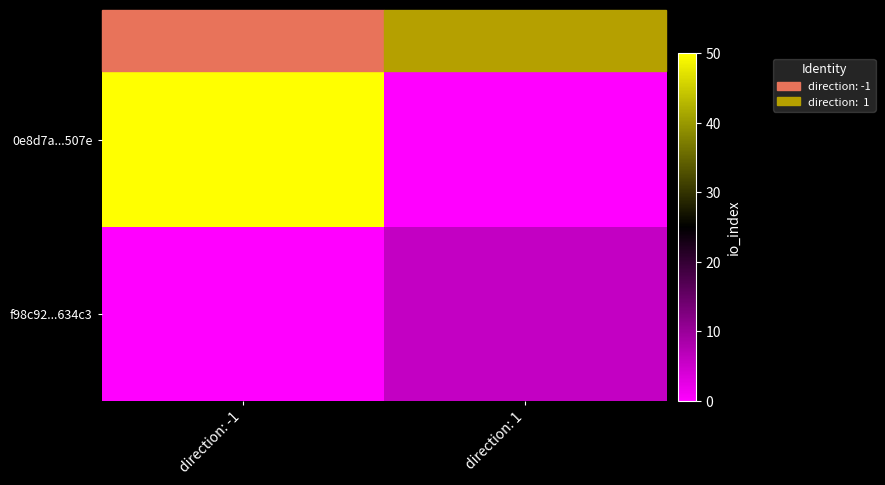

Which series has the largest range (max minus min)?

0e8d7a...507e